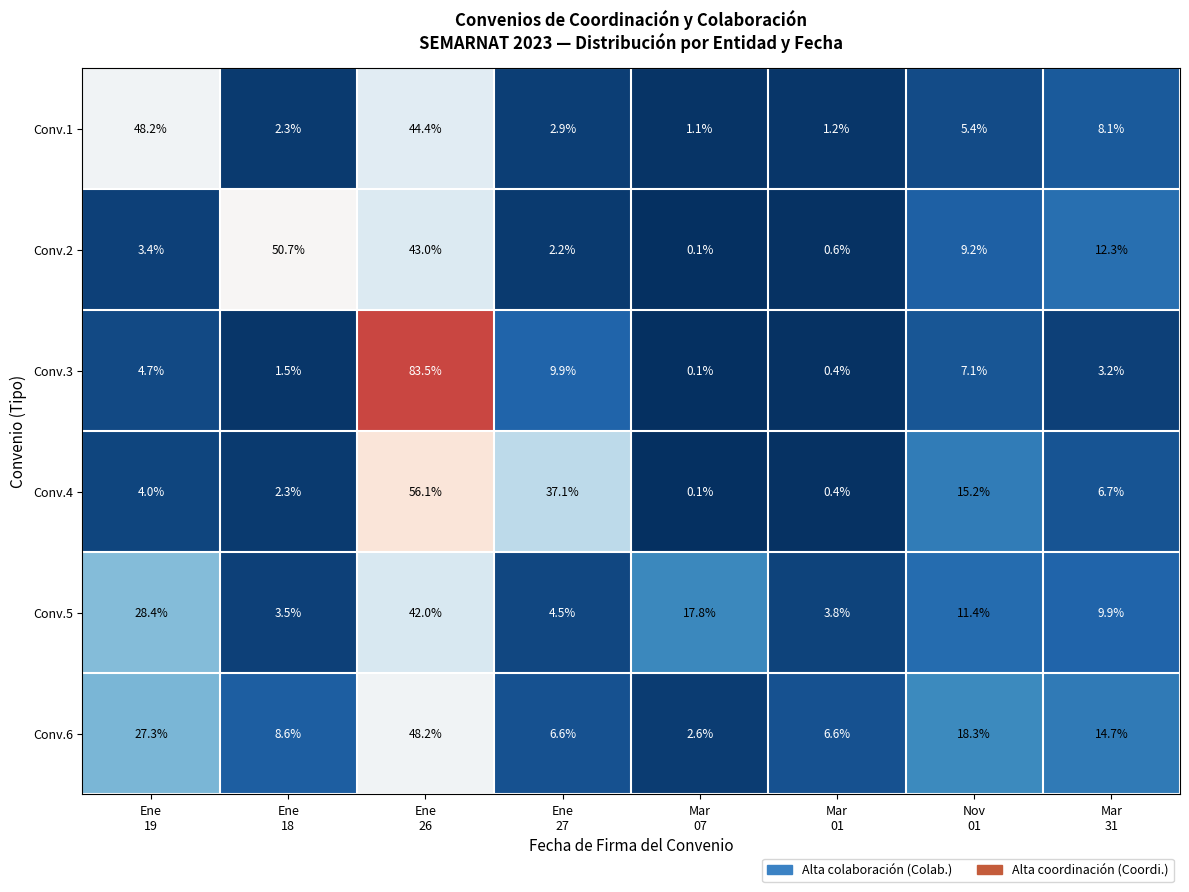

At which category is the sum across all series the highest?

Ene
26